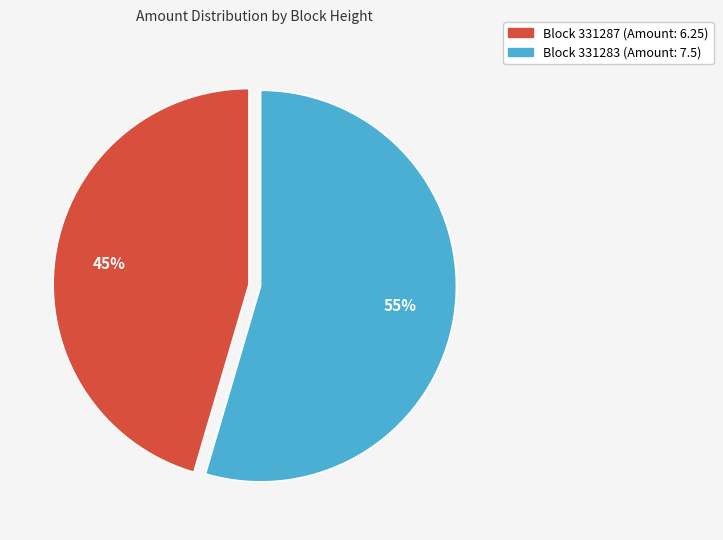

To the nearest percent, what is the average slice percentage?

50%